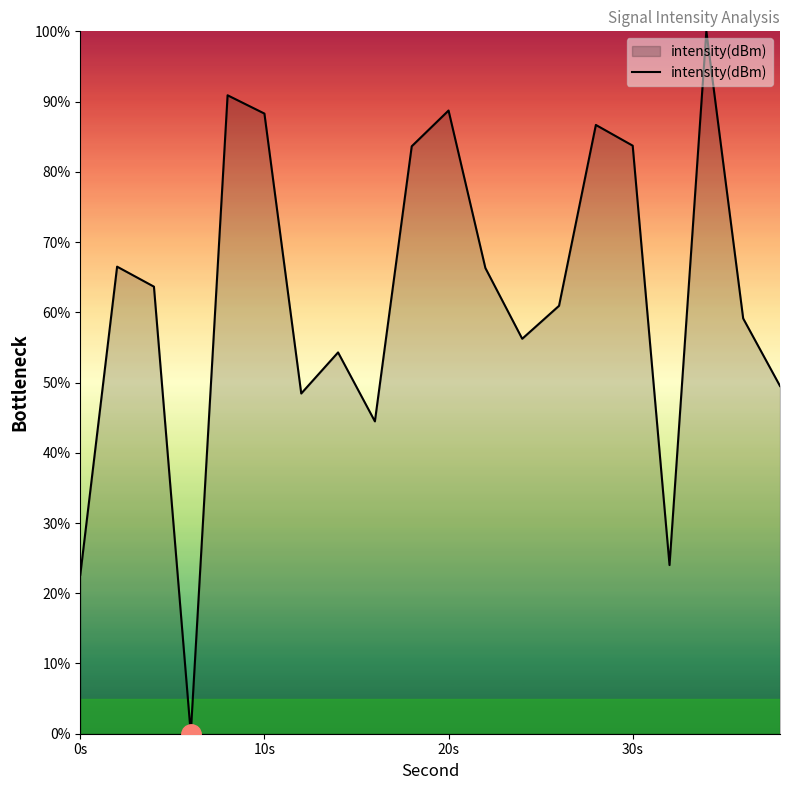

How many distinct data groups are displayed?

1